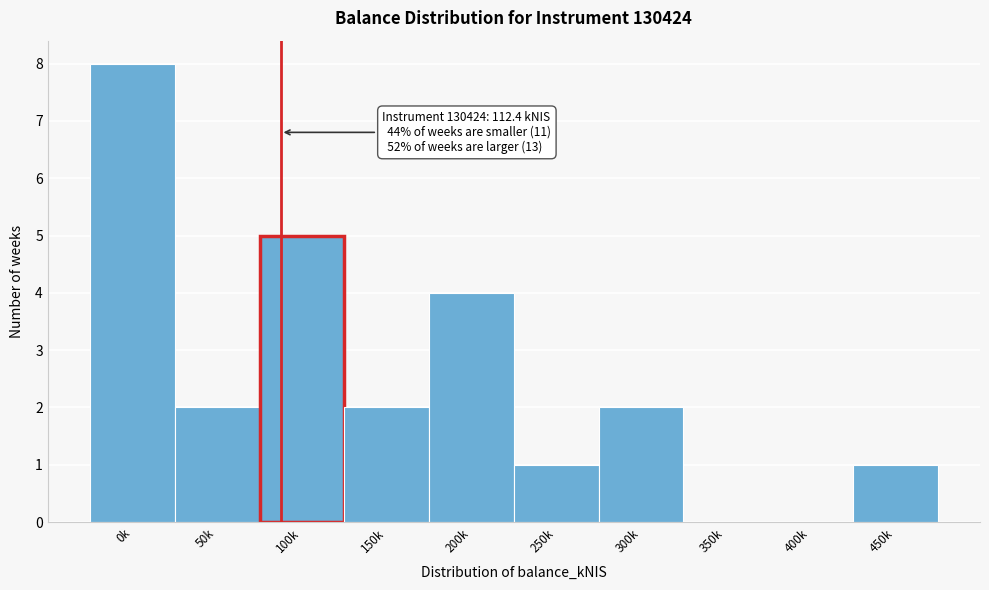

Reading right to left, what are all the values shown in this chart?

450k=1	400k=0	350k=0	300k=2	250k=1	200k=4	150k=2	100k=5	50k=2	0k=8